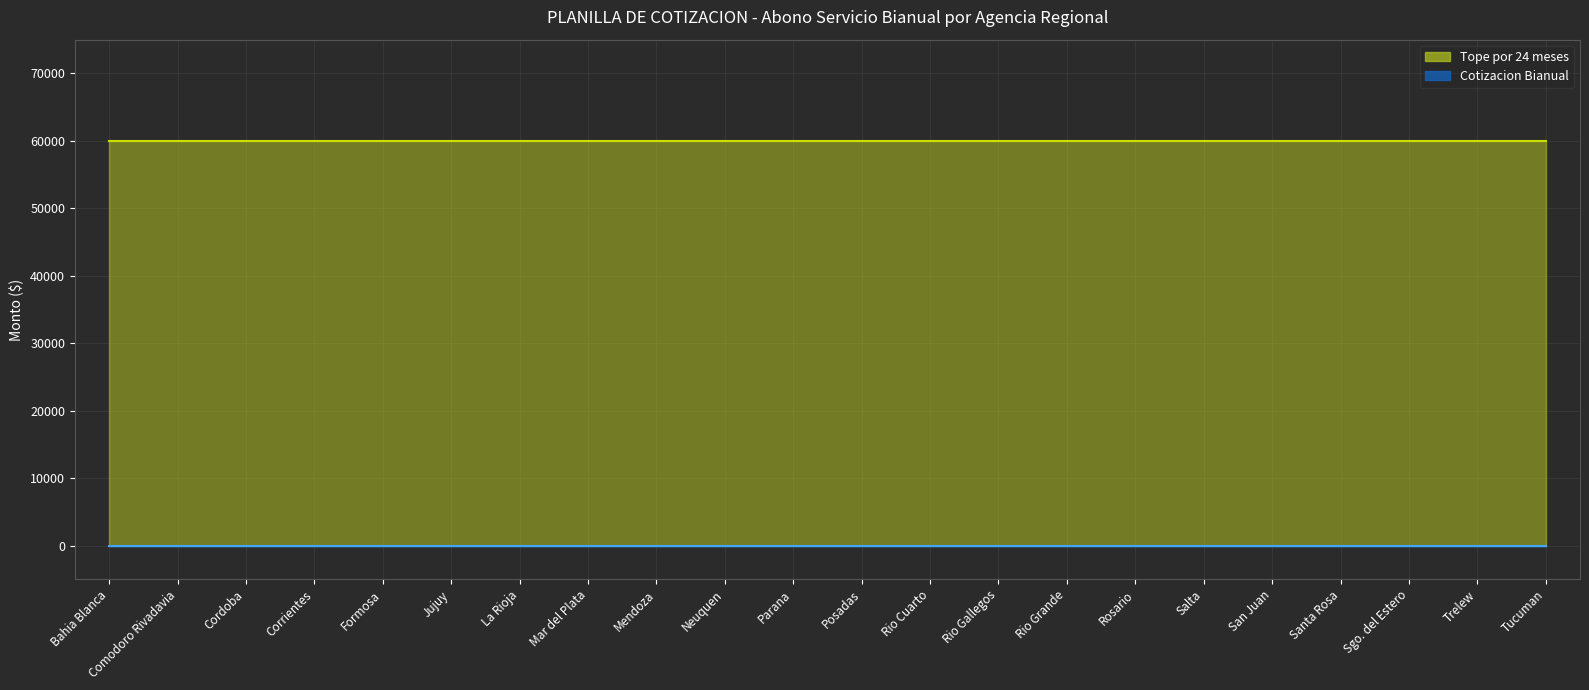

True or false: Cotizacion Bianual and Tope por 24 meses cross at least once.

False